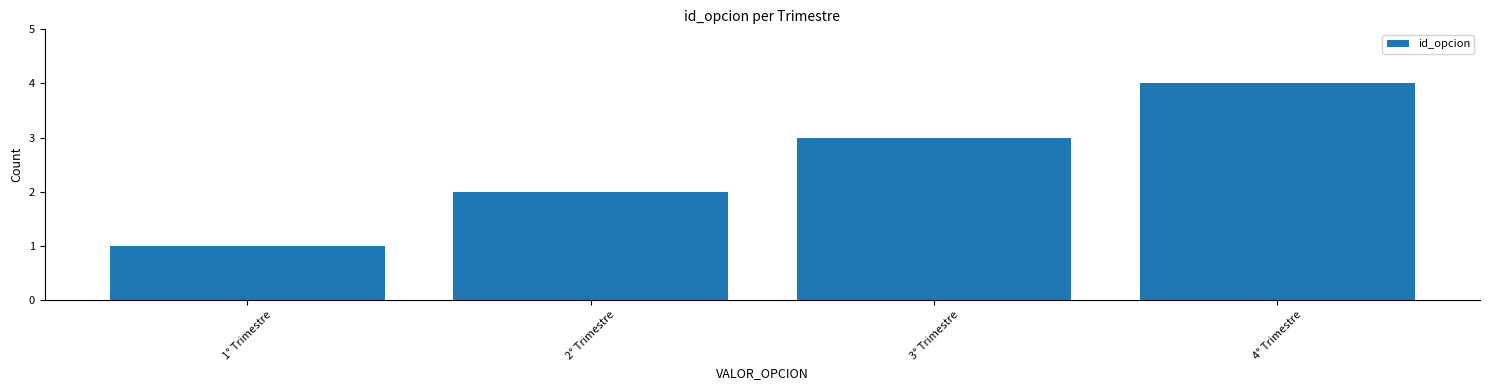

Does the chart contain stacked bars?

No